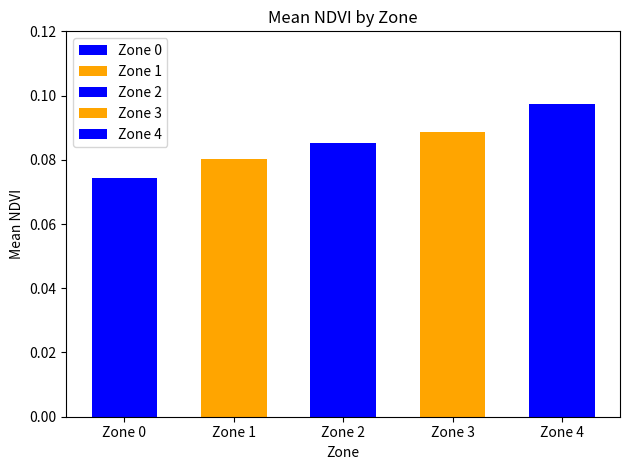

What is the sum of the values at 1 and 2?

0.2